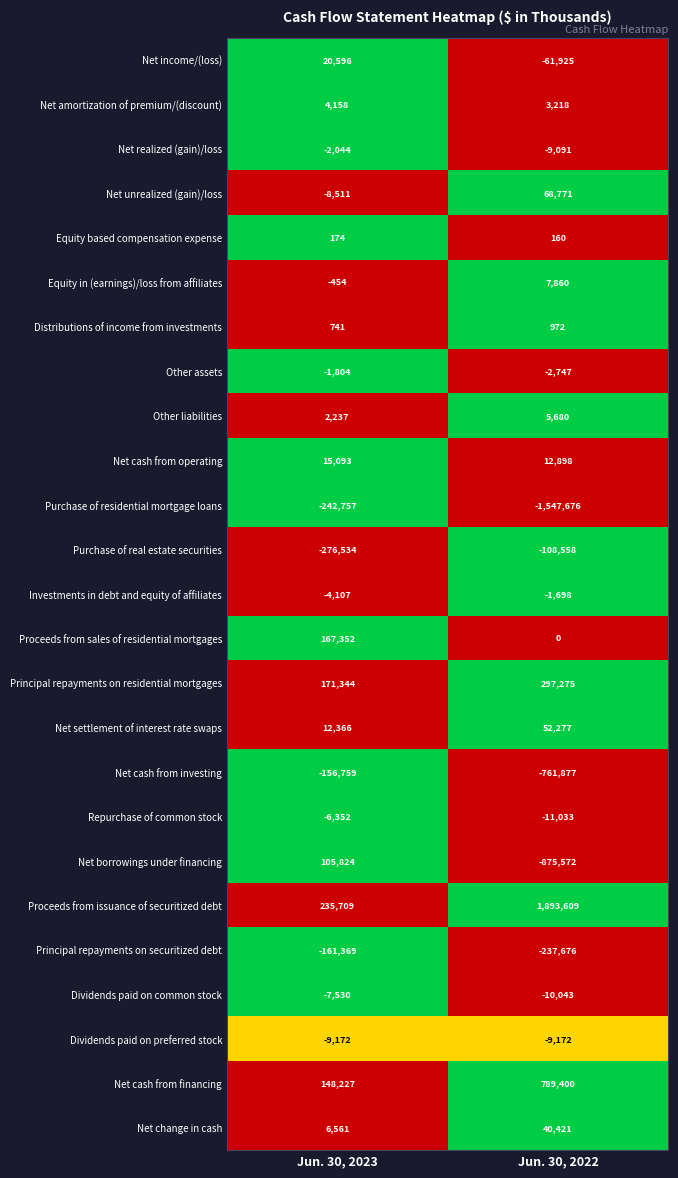

List the series in order of their peak value, lowest first.

Purchase of residential mortgage loans, Principal repayments on securitized debt, Net cash from investing, Purchase of real estate securities, Dividends paid on preferred stock, Dividends paid on common stock, Repurchase of common stock, Net realized (gain)/loss, Other assets, Investments in debt and equity of affiliates, Equity based compensation expense, Distributions of income from investments, Net amortization of premium/(discount), Other liabilities, Equity in (earnings)/loss from affiliates, Net cash from operating, Net income/(loss), Net change in cash, Net settlement of interest rate swaps, Net unrealized (gain)/loss, Net borrowings under financing, Proceeds from sales of residential mortgages, Principal repayments on residential mortgages, Net cash from financing, Proceeds from issuance of securitized debt